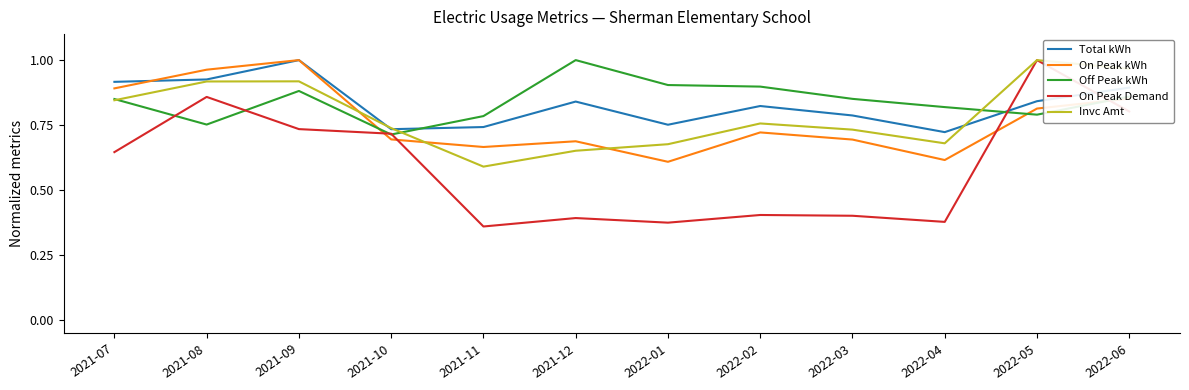

The Total kWh series shows 0.7 at 2021-10. True or false?

True